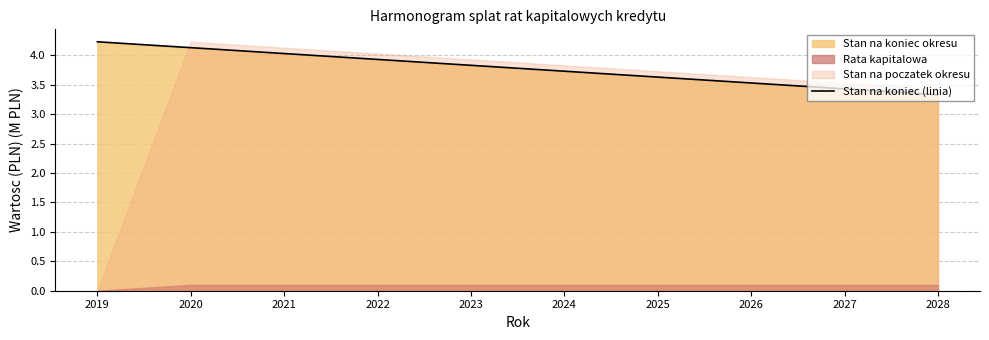

What is the value of the 1st point from the left?

4.2